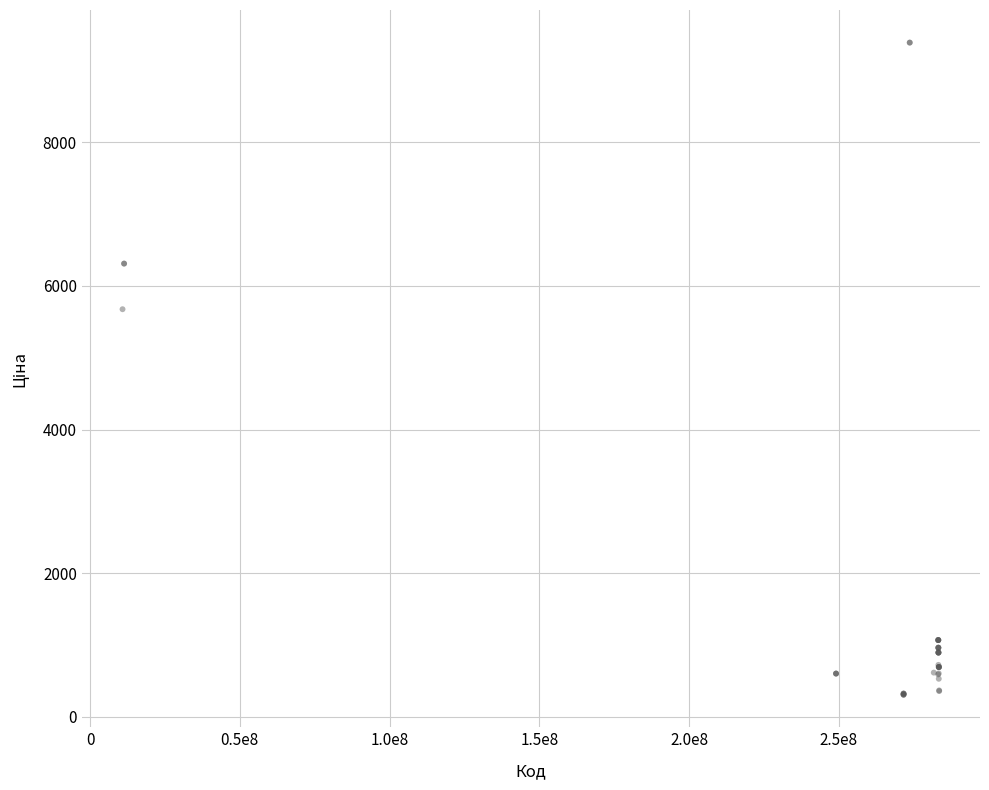

What Y value in the scatter plot is closest to 4847?

5673.8